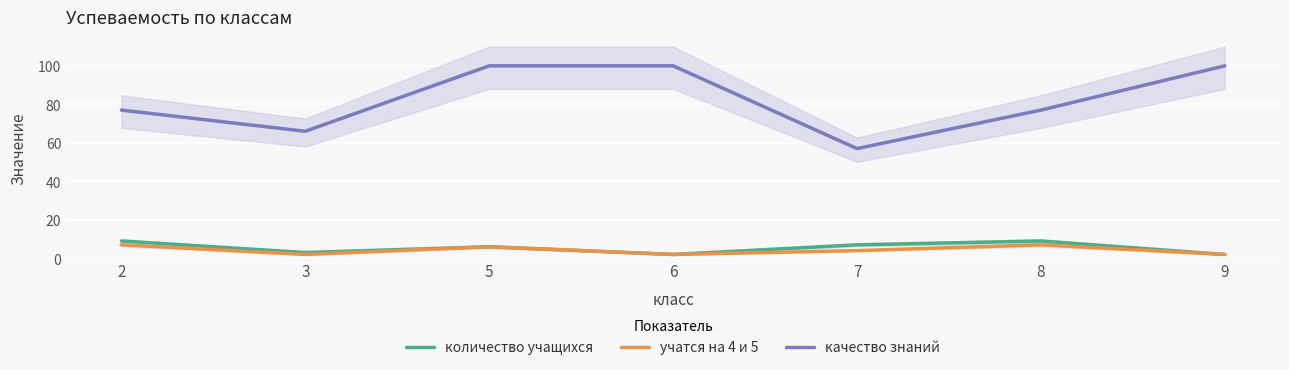

What are all the series names shown in the legend?

количество учащихся, учатся на 4 и 5, качество знаний